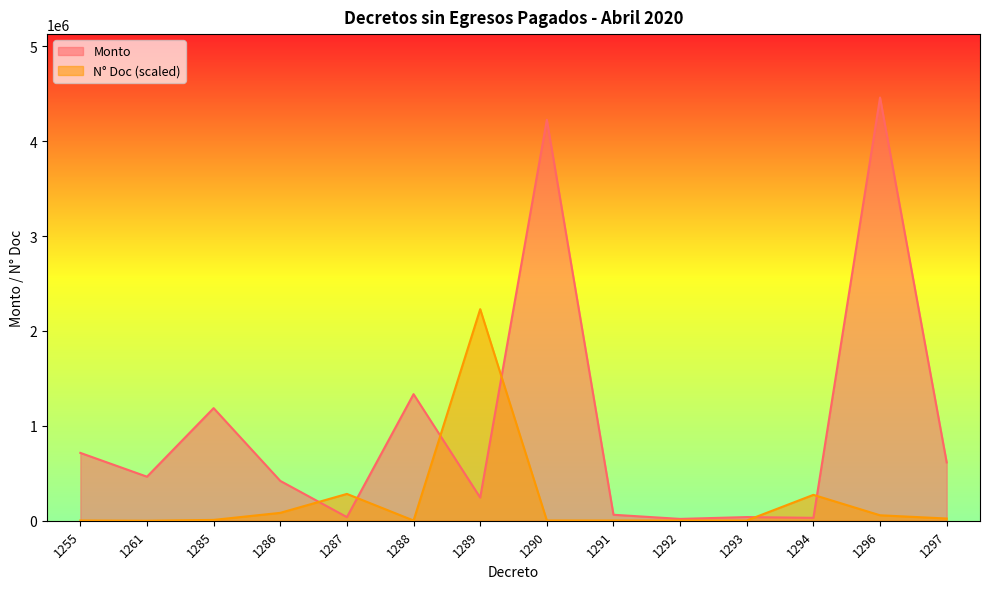

What is the difference between the maximum and minimum values in the N_Doc series?

2229346.0